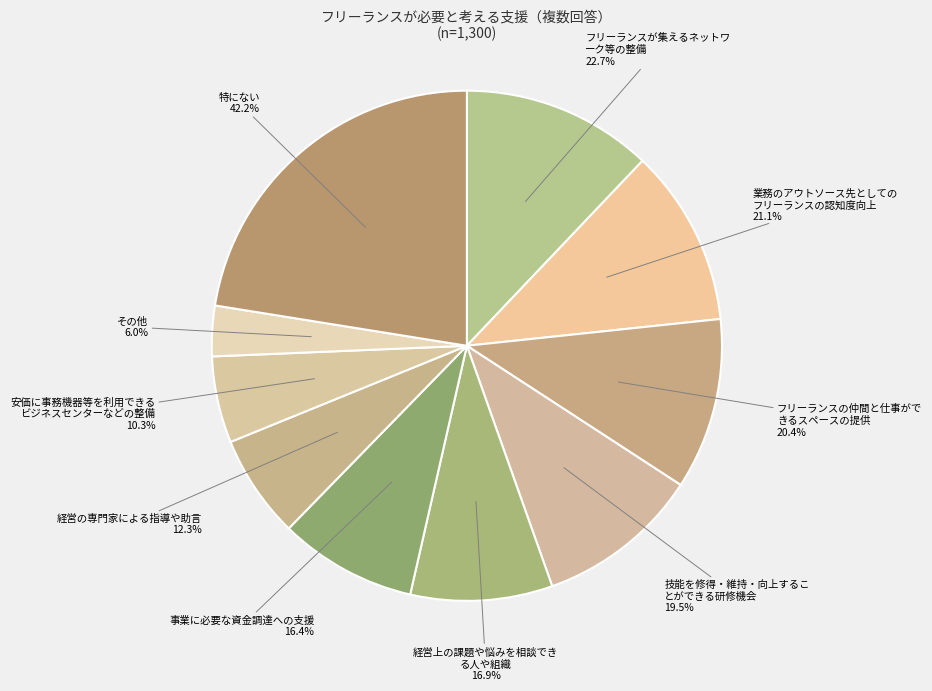

To the nearest percent, what is the average slice percentage?

10%